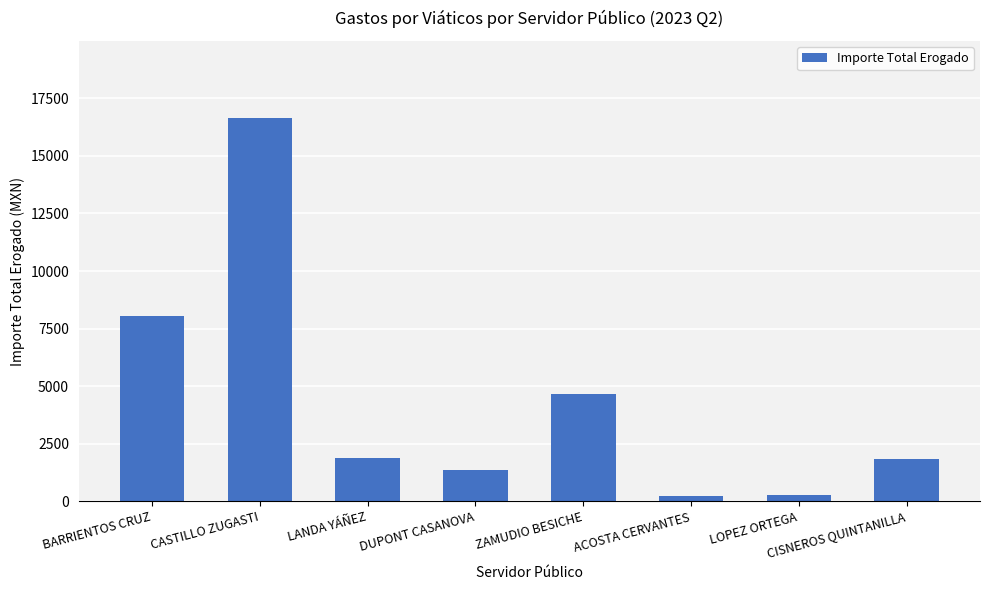

What is the sum of the values at BARRIENTOS CRUZ and DUPONT CASANOVA?

9409.0